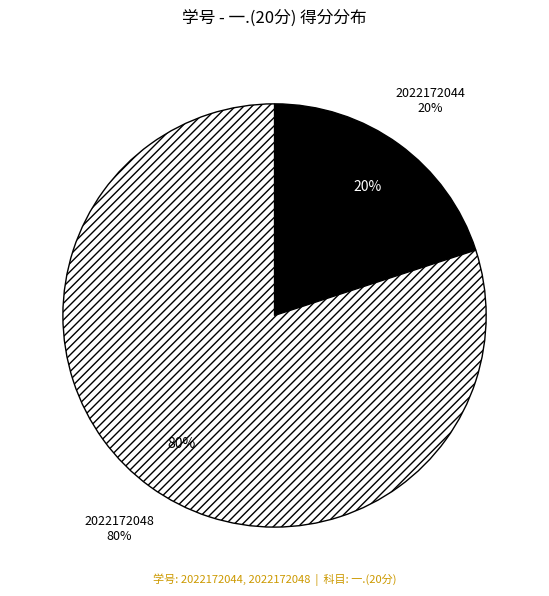

Is 2022172048 the majority of the pie?

Yes